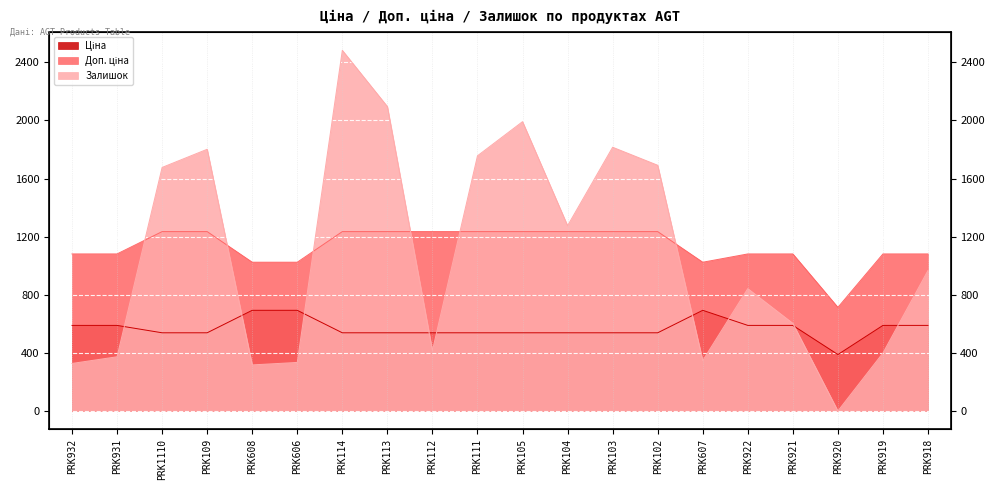

Rank the series at PRK921 from highest to lowest value.

Доп. ціна, Залишок, Ціна